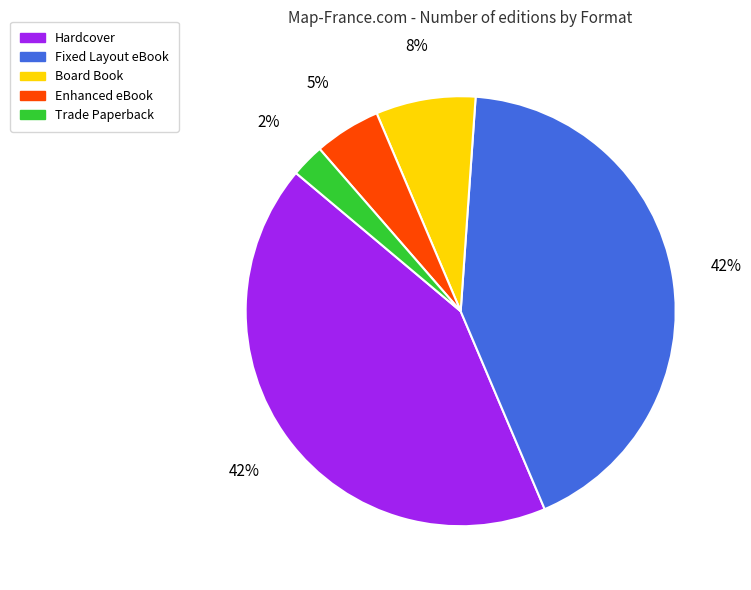

To the nearest percent, what is the difference between the largest and smallest slice percentages?

40%